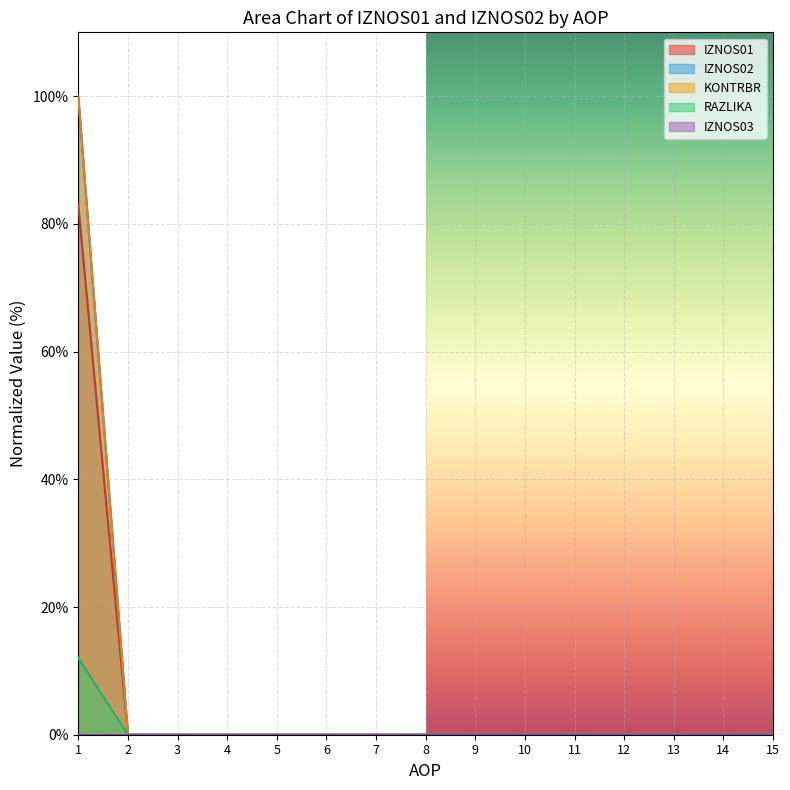

True or false: KONTRBR has a value of 0.0 at 3.

True